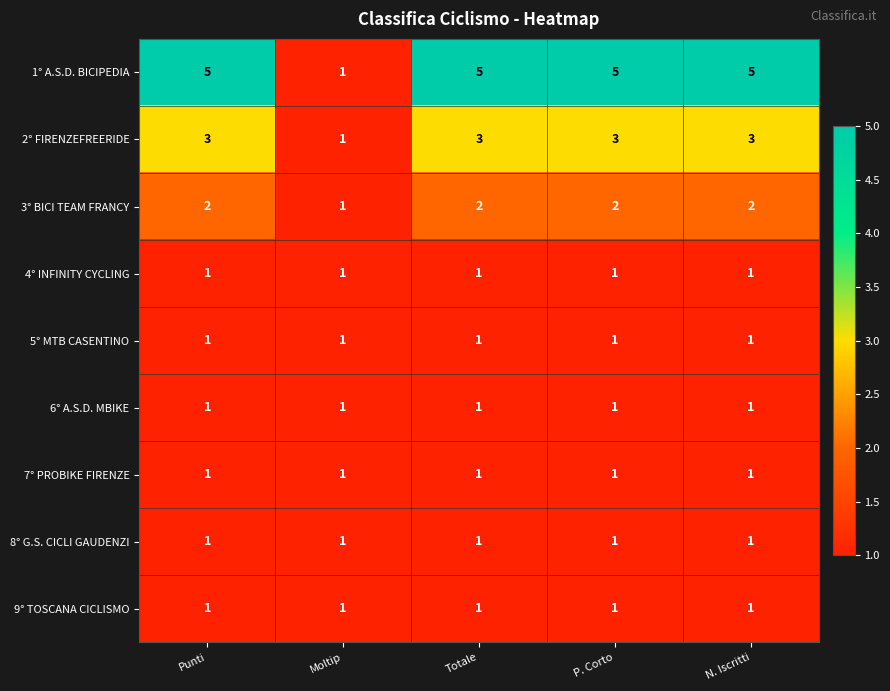

True or false: 7° PROBIKE FIRENZE has a value of 2 at N. Iscritti.

False